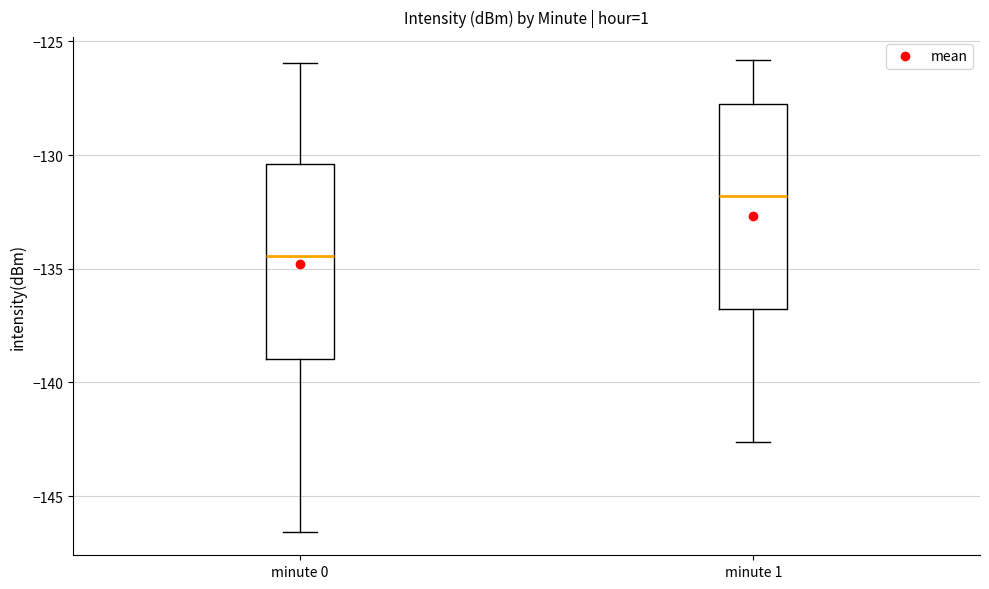

Which box has the lowest median line?

minute 0